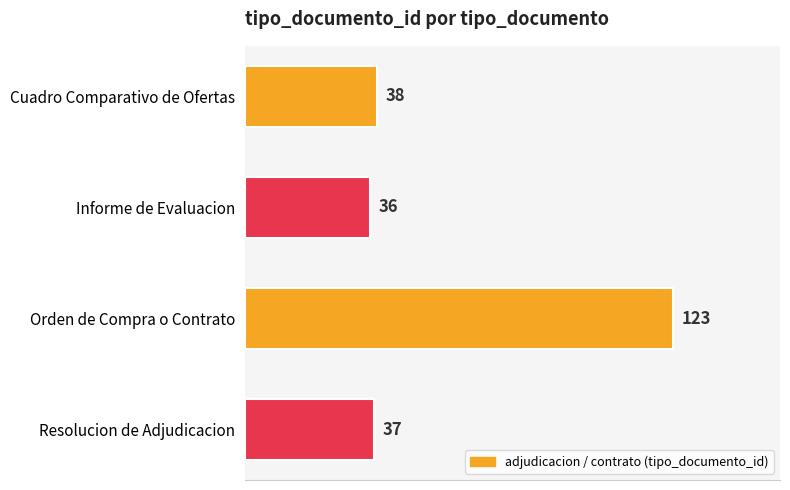

What is the difference between the second highest and second lowest values?

1